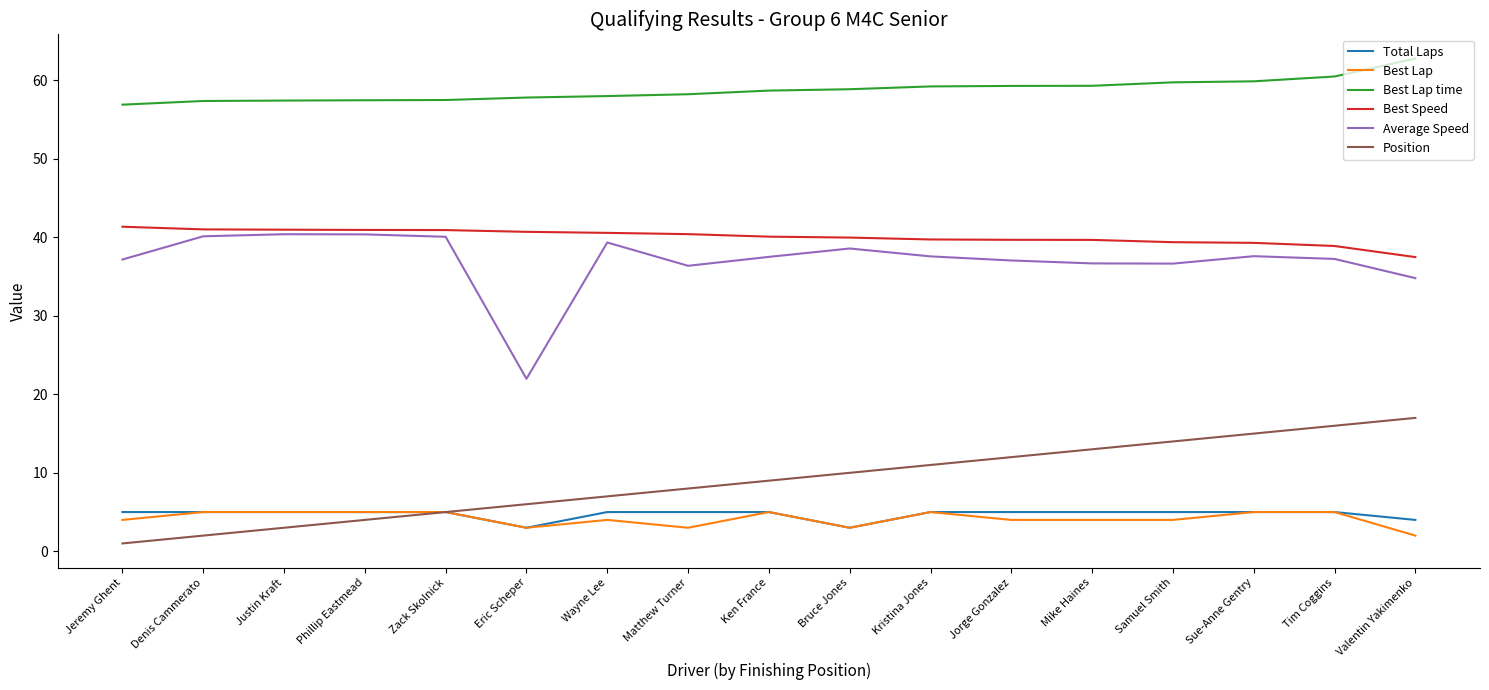

What is the smallest value displayed?

1.0